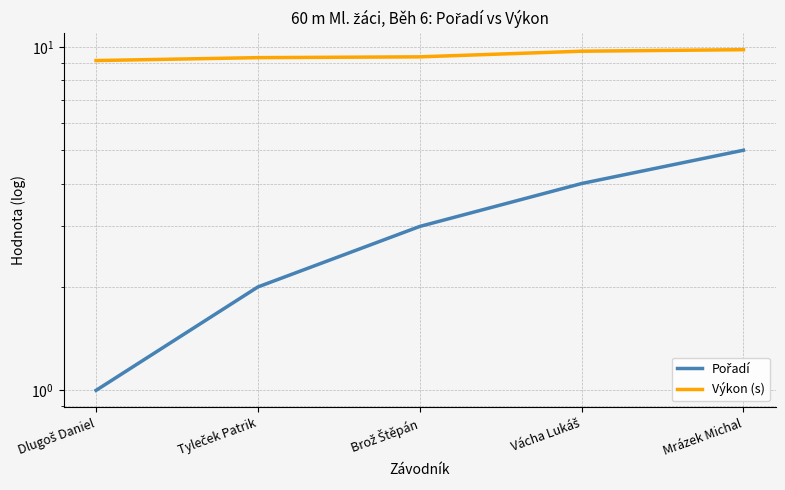

What is the total value across all series at Dlugoš Daniel?

10.1